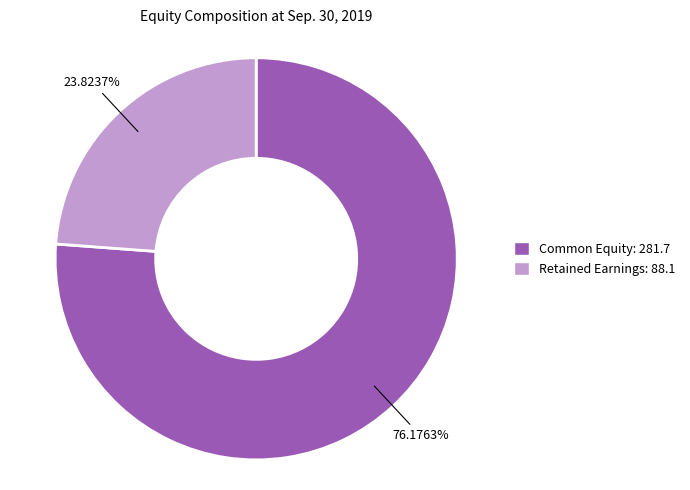

Which slice represents more than half of the pie?

Common Equity